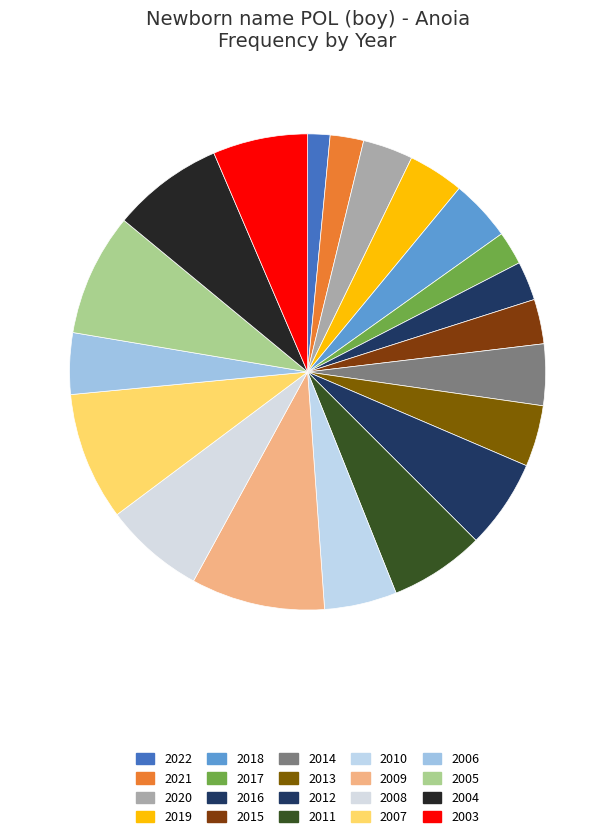

Count the number of slices in the pie.

20